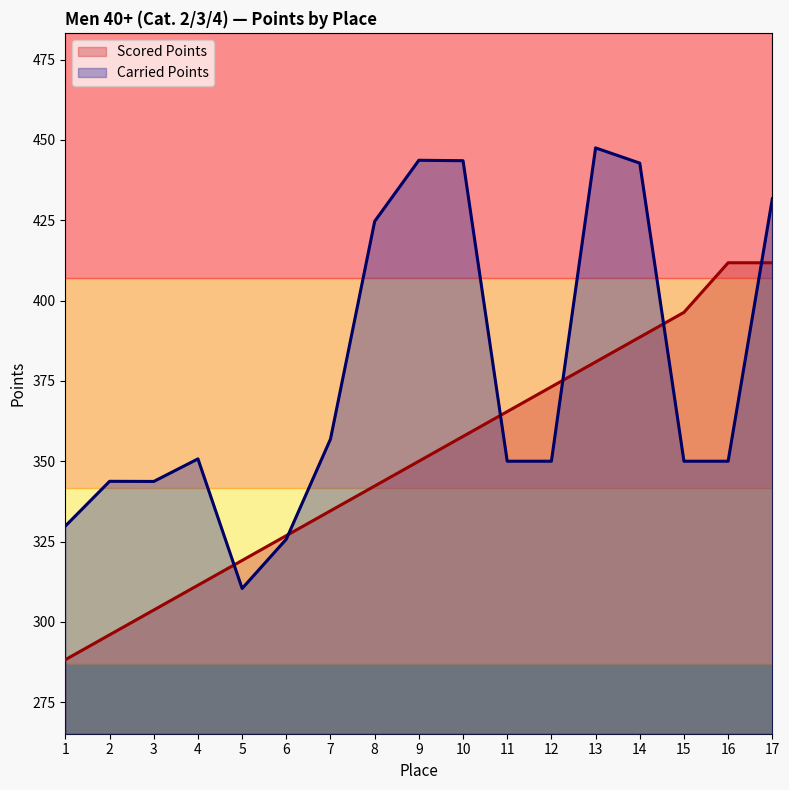

Count the number of data series in this chart.

2